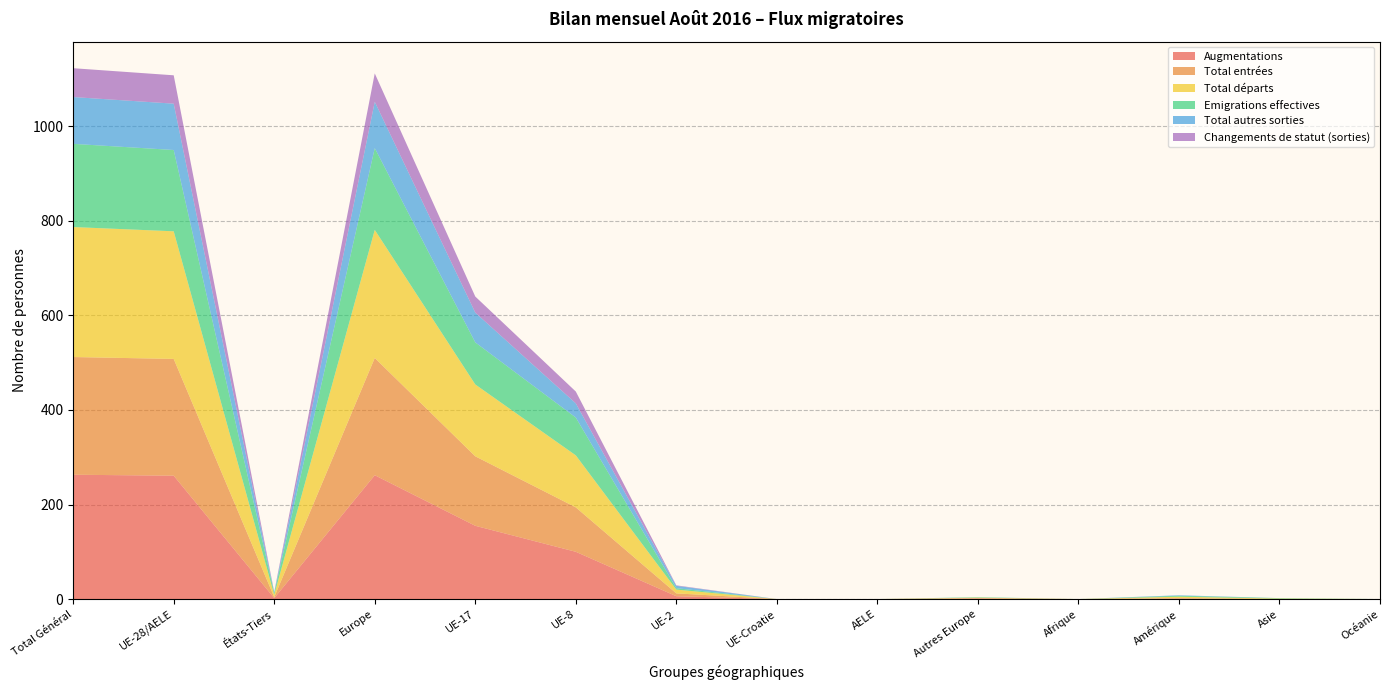

Reading left to right, what are all the values shown in this chart?

Augmentations: 263	261	2	262	155	100	6	0	0	1	0	1	0	0
Total entrées: 249	247	2	248	147	94	6	0	0	1	0	1	0	0
Total départs: 275	270	5	271	152	110	8	0	0	1	0	3	1	0
Emigrations effectives: 176	172	4	173	89	80	3	0	0	1	0	2	1	0
Total autres sorties: 99	98	1	98	63	30	5	0	0	0	0	1	0	0
Changements de statut (sorties): 61	60	1	60	34	25	1	0	0	0	0	0	0	0